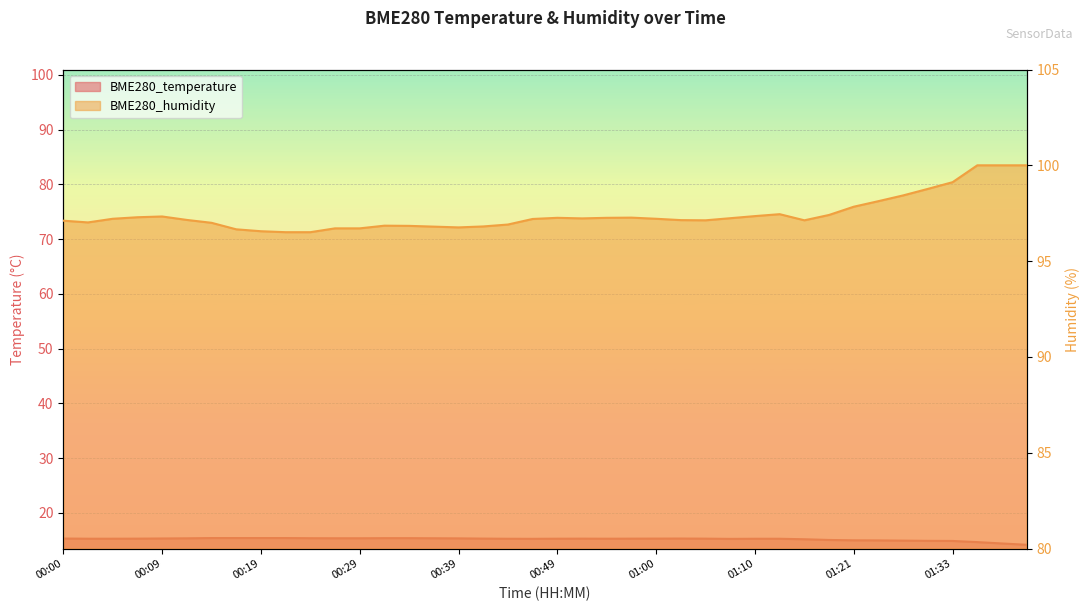

What is the highest value of the BME280_temperature series?

15.4